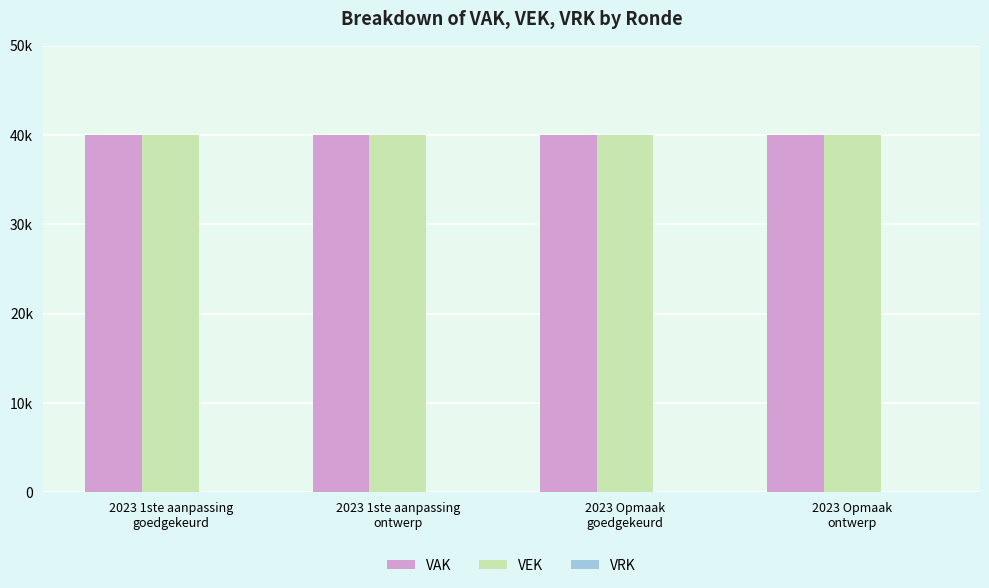

What is the label of the 2nd bar from the right?

2023 Opmaak
goedgekeurd